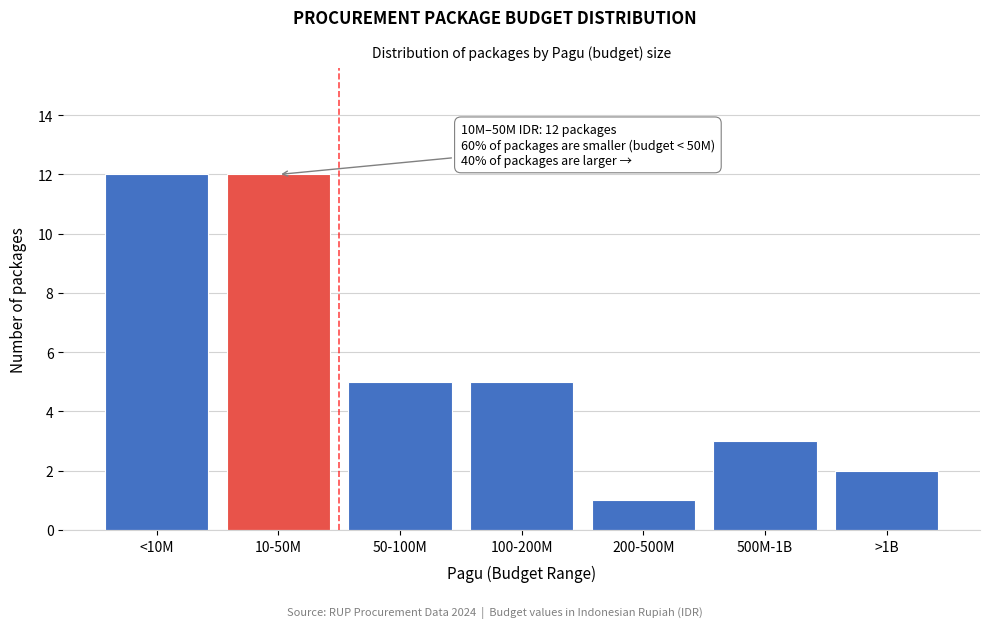

Reading right to left, extract all data points from this chart.

2	3	1	5	5	12	12